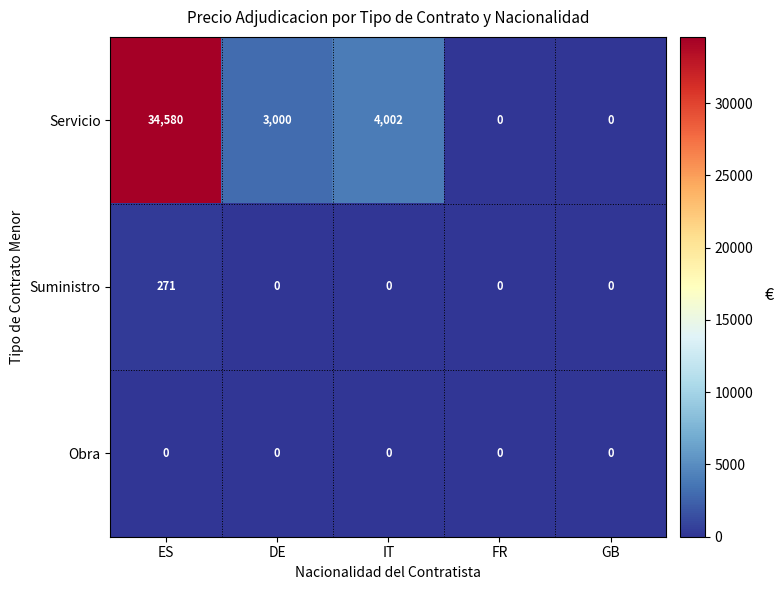

The value of Servicio at DE is 3000. True or false?

True